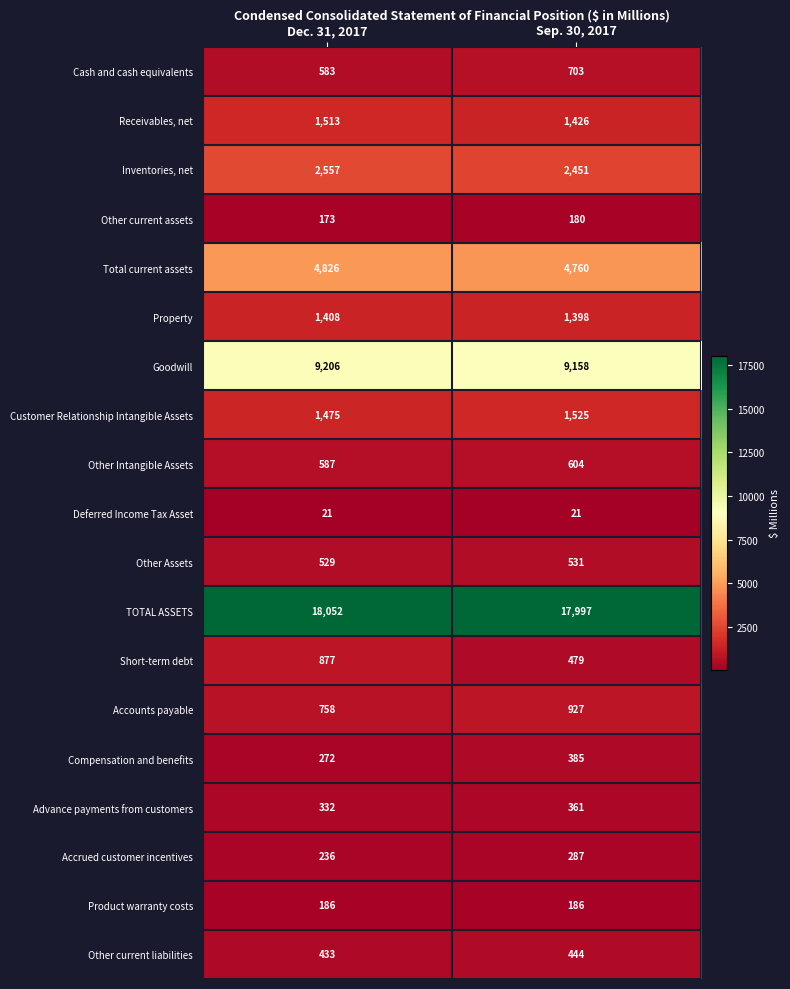

At which label is Accrued customer incentives closest to 261?

Dec. 31, 2017